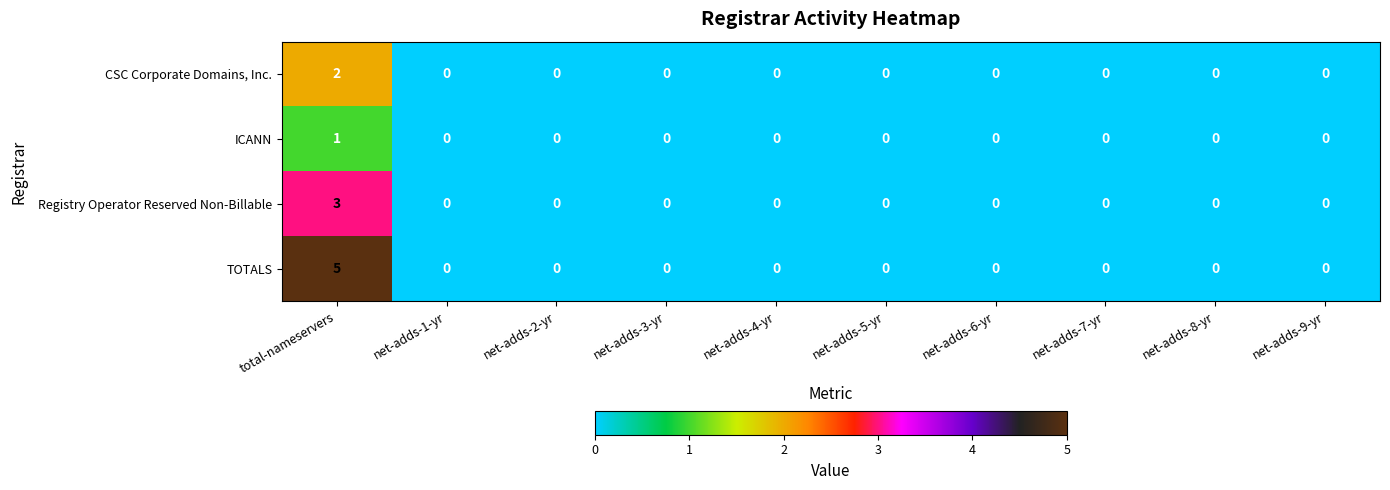

List the series in order of their overall mean, lowest first.

ICANN, CSC Corporate Domains, Inc., Registry Operator Reserved Non-Billable, TOTALS